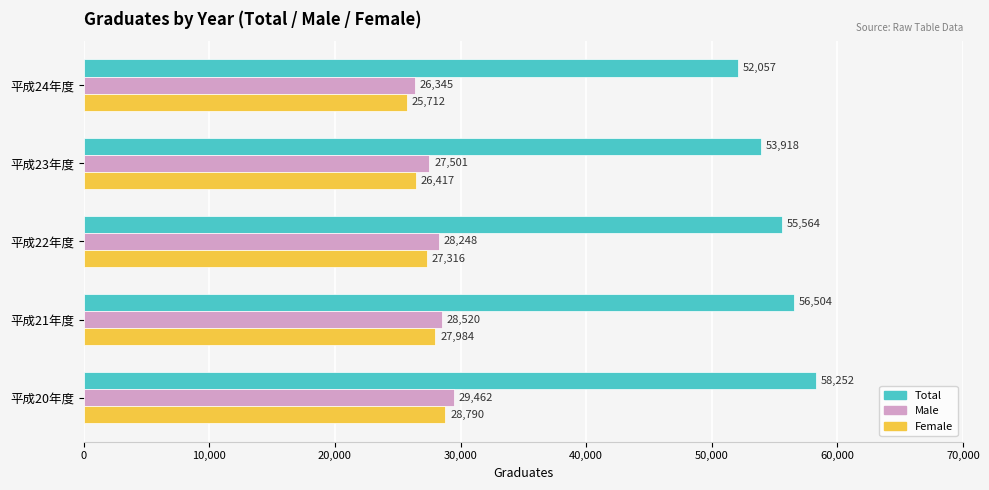

How many Total values are between 53918 and 56504?

3